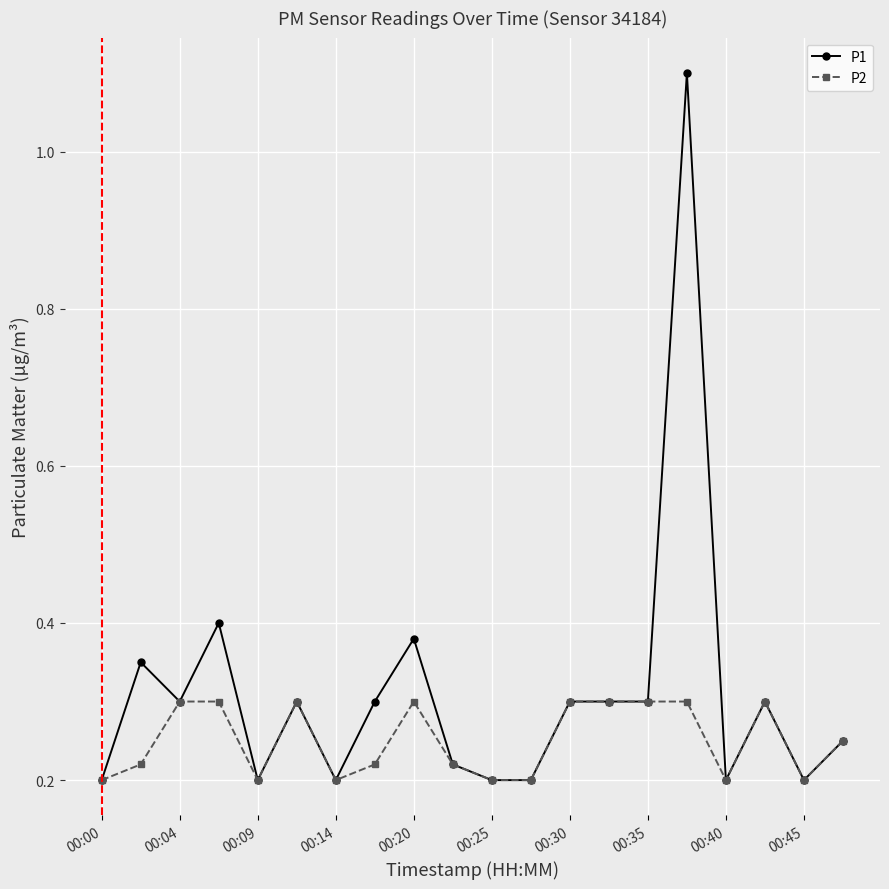

Which series has the largest total across all categories?

P1